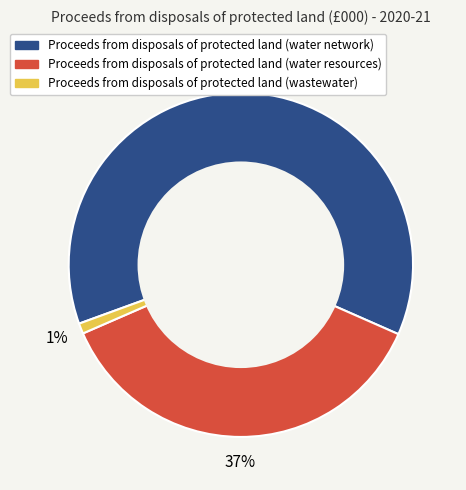

Is Proceeds from disposals of protected land (water network) the majority of the pie?

Yes